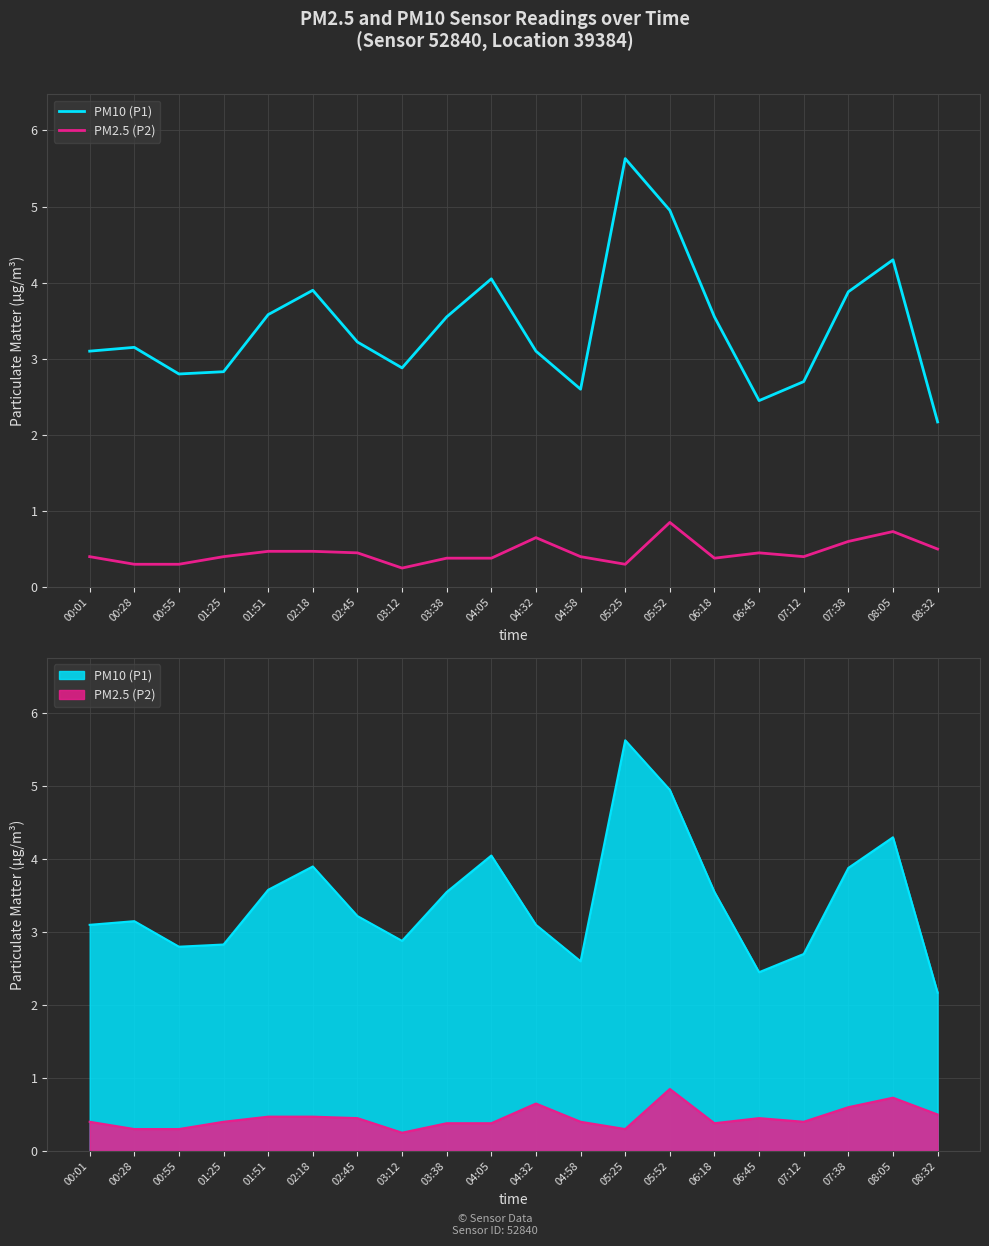

The value of PM2.5 (P2) at 03:12 is 0.4. True or false?

False